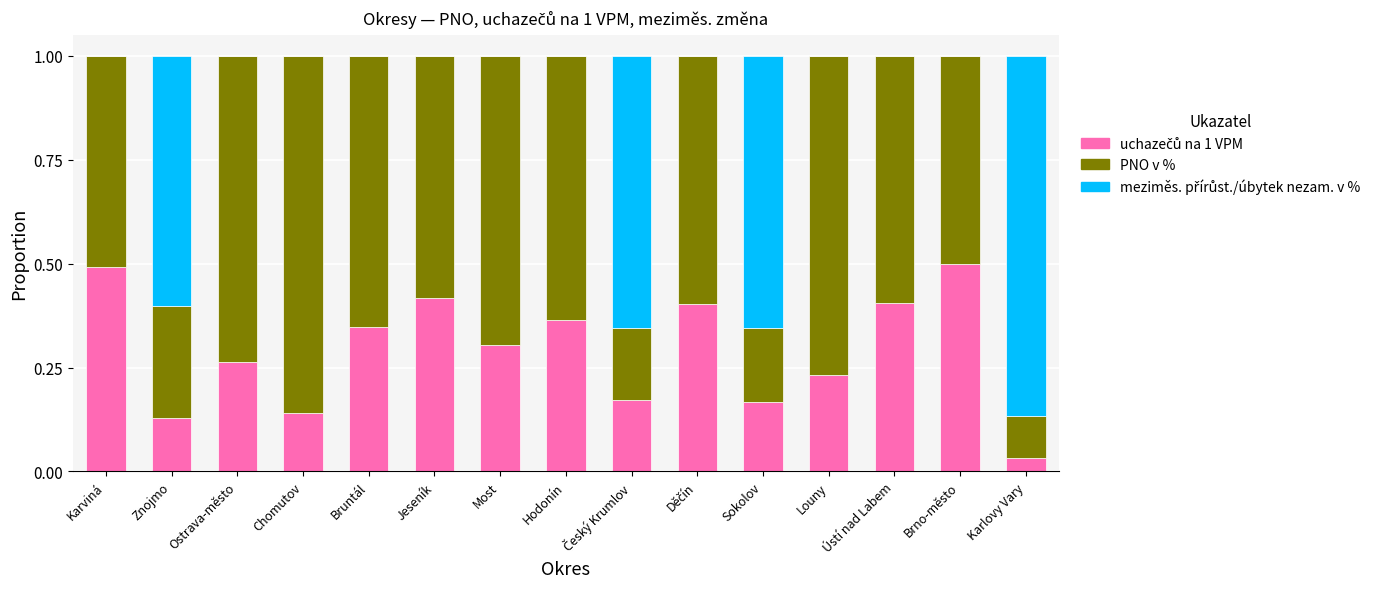

What is the total value across all series at Ústí nad Labem?

1.0